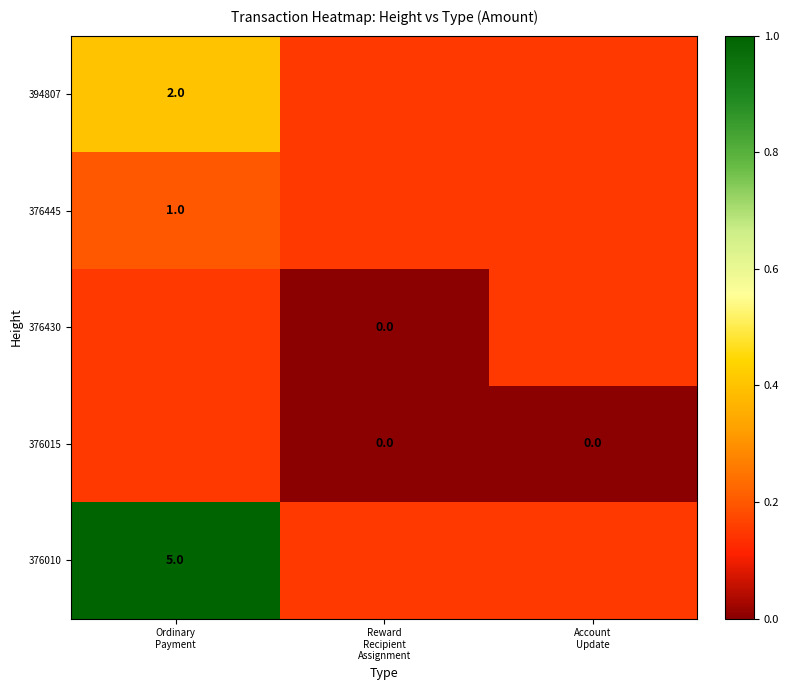

What is the difference between the highest and lowest values at Account
Update?

0.1